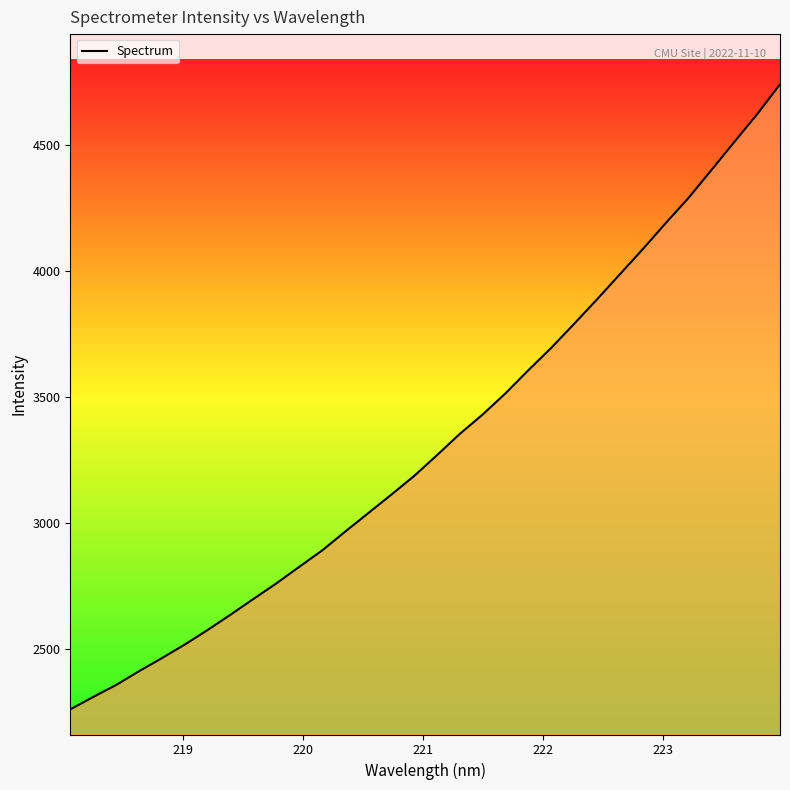

How many lines are shown in the chart?

1